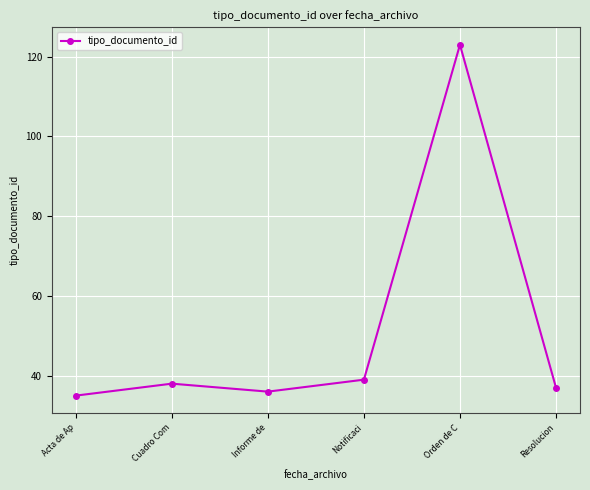

Approximately how many times larger is the value at Cuadro Com compared to Notificaci?

1.0